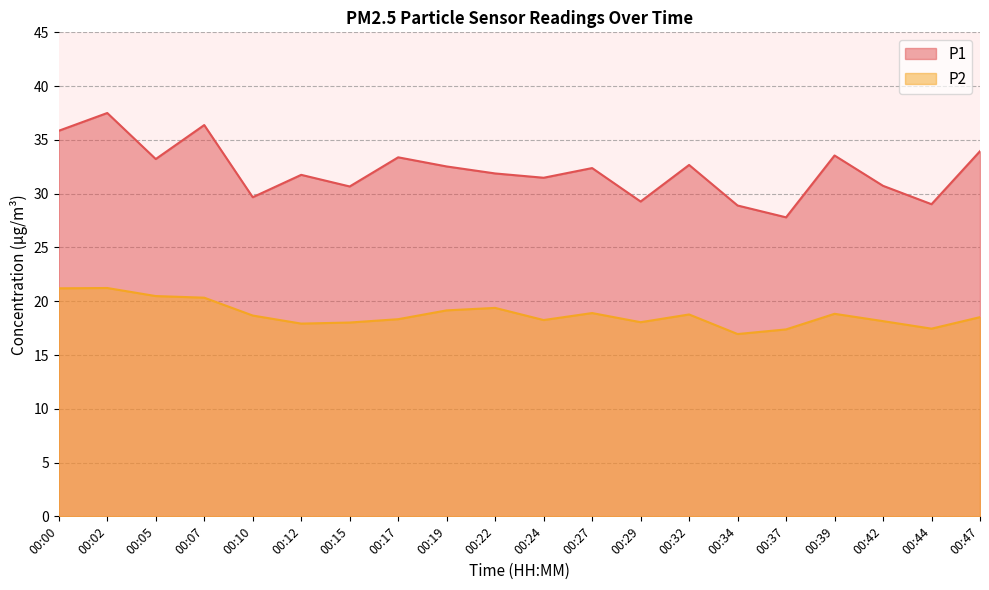

What is the difference between the highest and lowest values at 00:37?

10.4